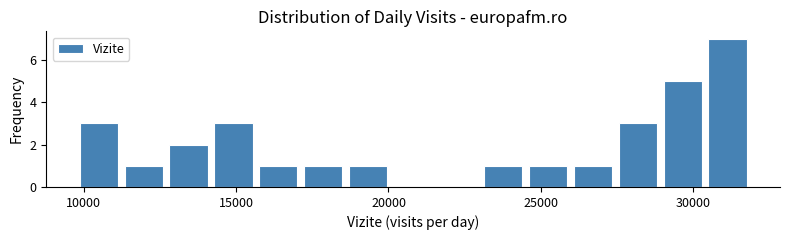

Read against the x-axis, roughly where is the centre of the tallest bar?

31000